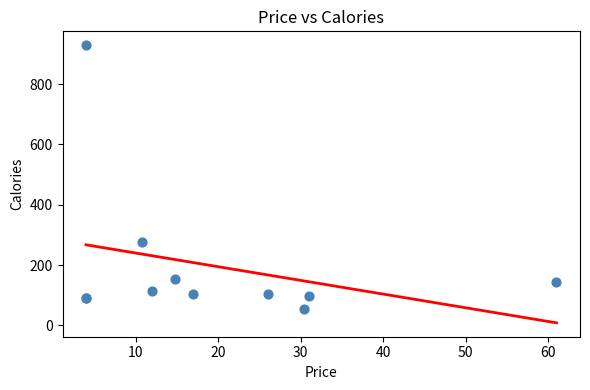

What Y value in the scatter plot is closest to 491?

275.0